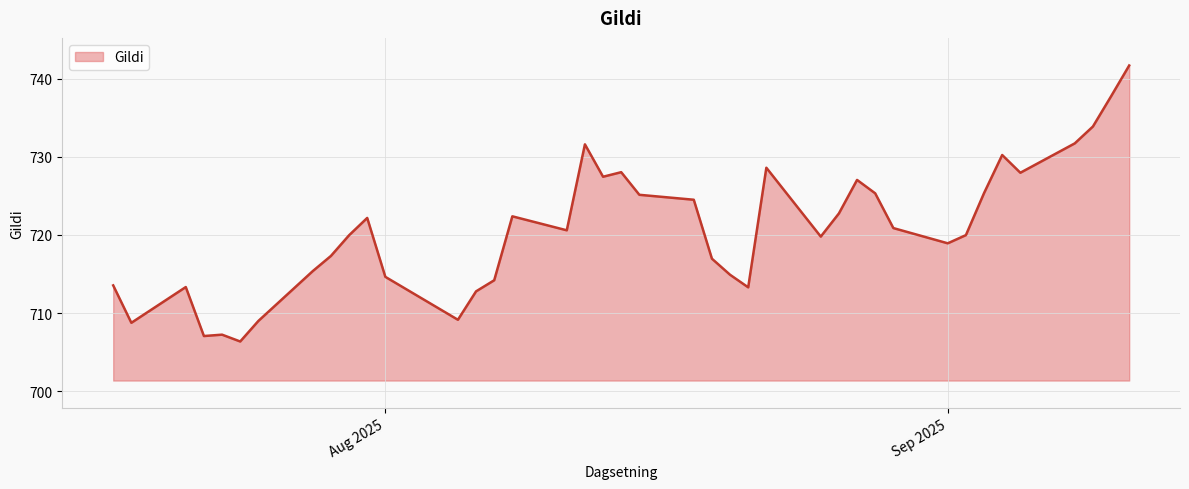

How many lines are shown in the chart?

1